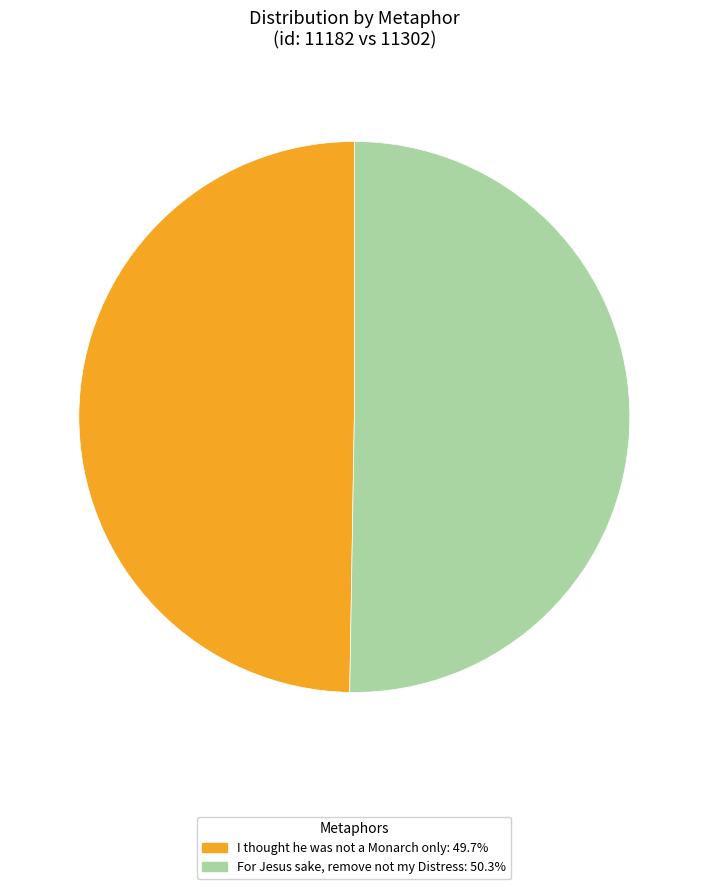

Does For Jesus sake, remove not my Distress account for over 50% of the chart?

Yes